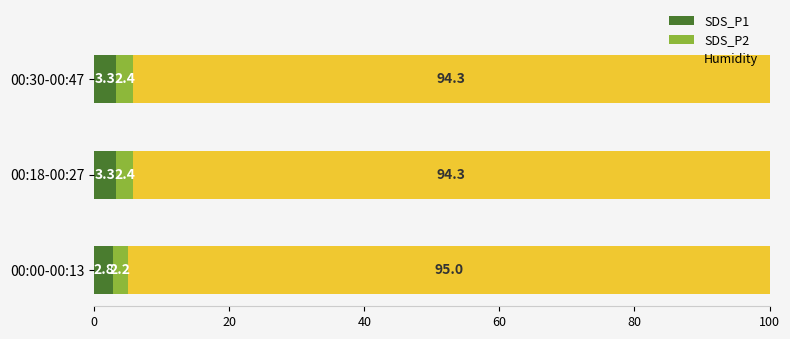

What is the total value across all series at 00:00-00:13?

100.0